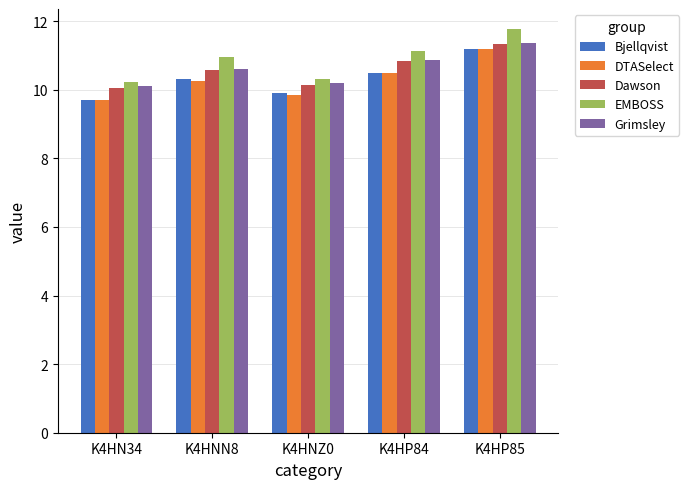

At which category is the sum across all series the highest?

K4HP85